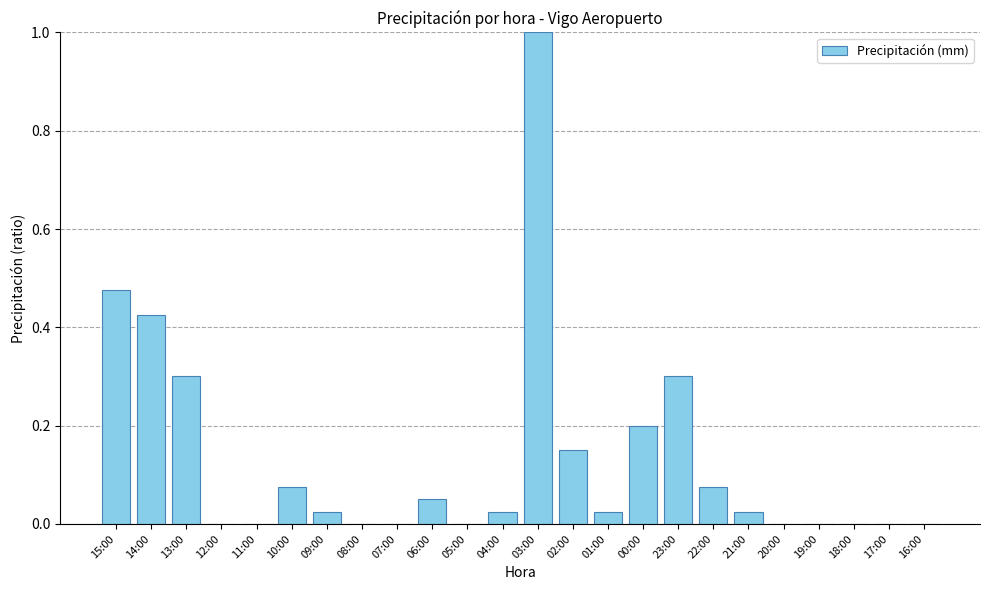

Between 11:00 and 23:00, which is larger?

23:00